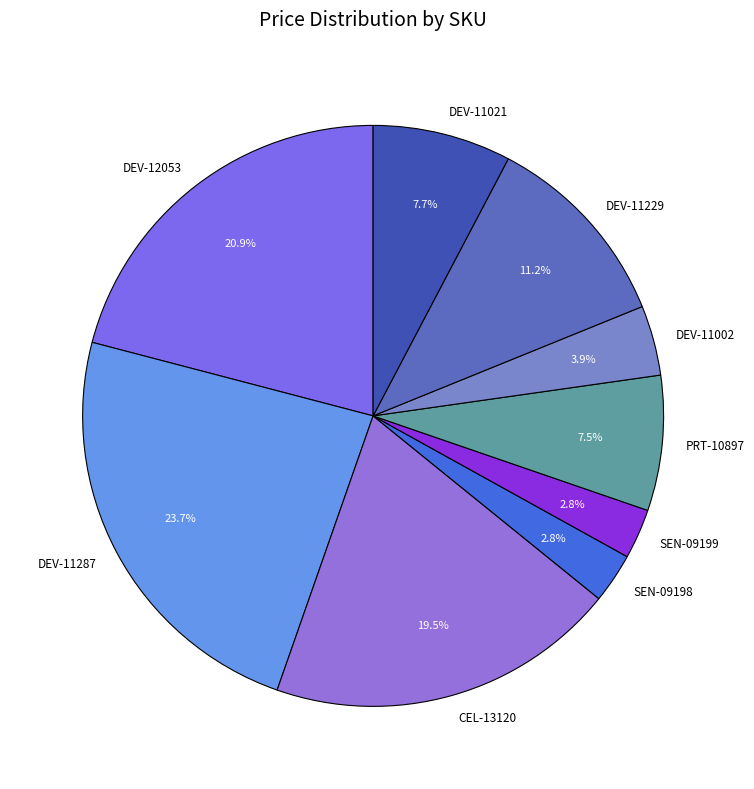

What is the ratio of the value at DEV-11287 to the value at CEL-13120?

1.2